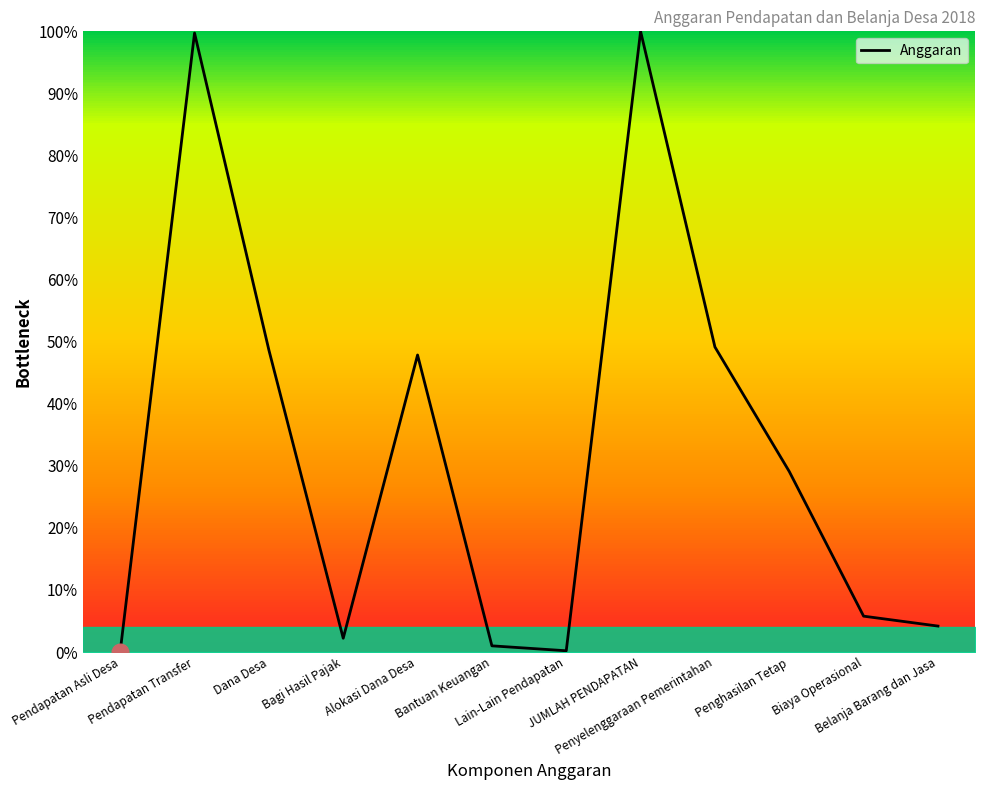

What is the difference between the second highest and second lowest values?

1687188085.1